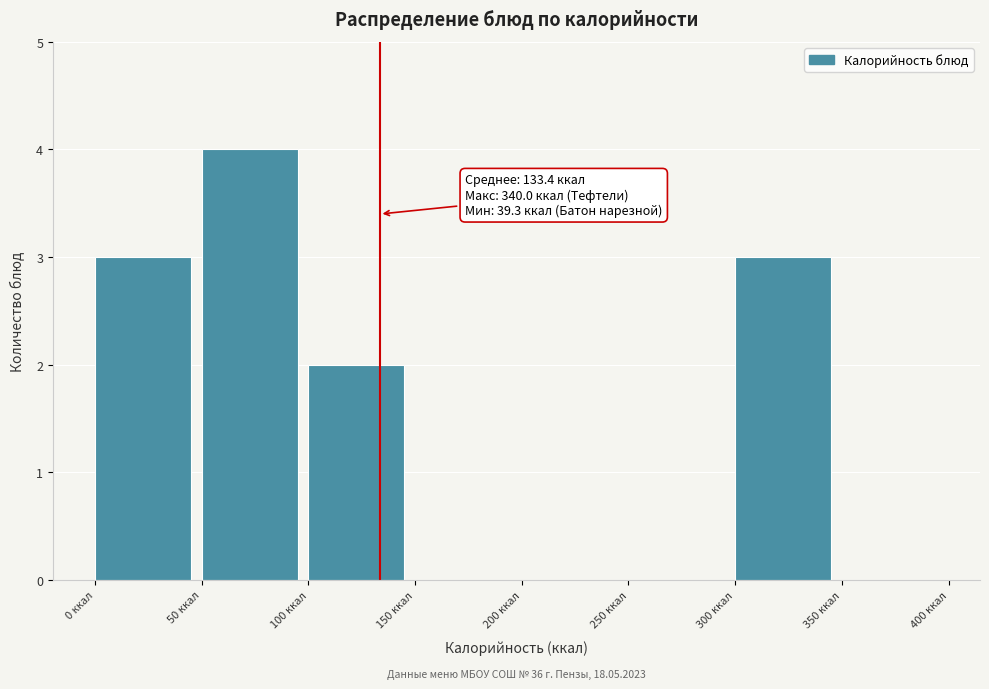

Over which range of the x-axis is the bar tallest?

50 to 100